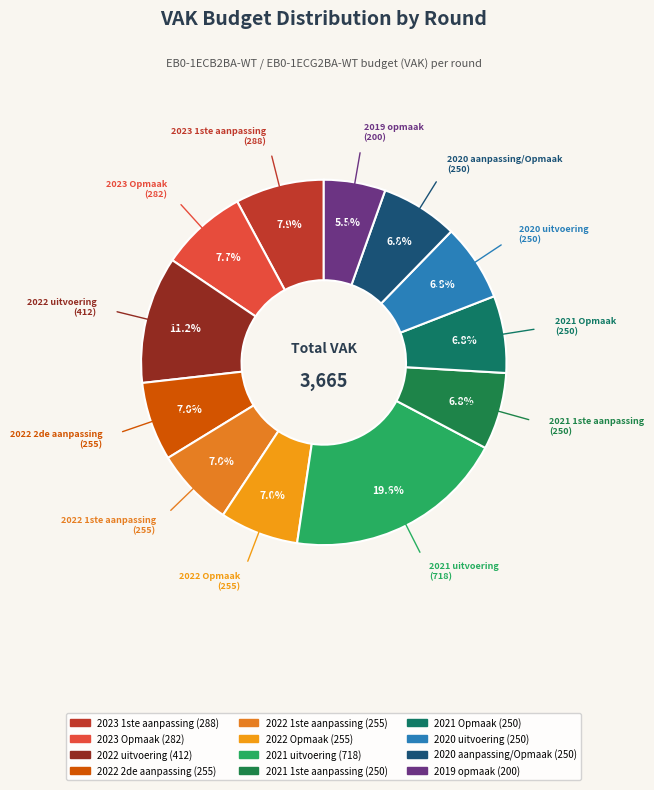

Is it true that 2022 Opmaak is 16% of the pie?

False